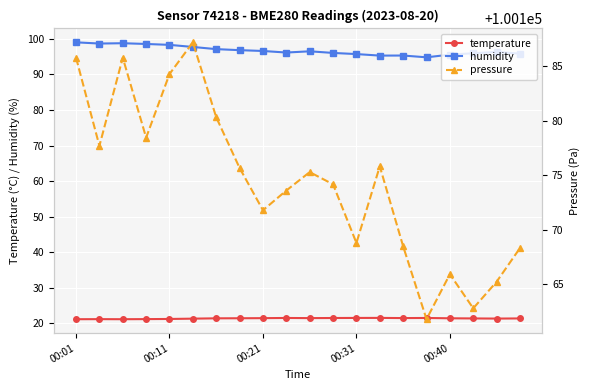

What are all the series names shown in the legend?

temperature, humidity, pressure